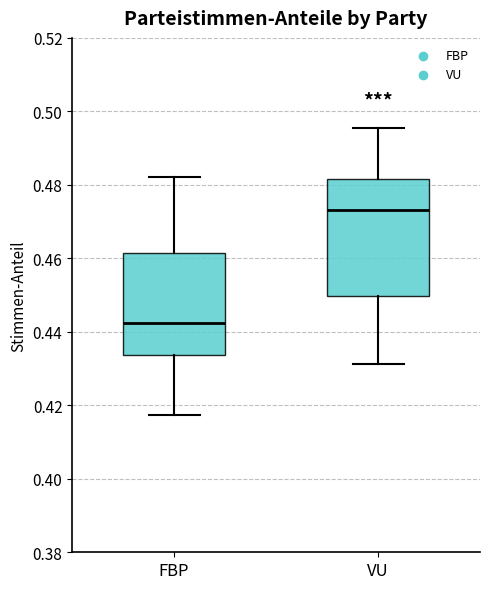

Reading left to right, transcribe this box plot: for each box, give where its median line is, the range the box spans, and where its two whiskers end, as read against the y-axis. The values are not printed on the chart, so give them approximately, as read against the axis.

FBP: median 0.442, box 0.434 to 0.462, whiskers 0.418 to 0.482
VU: median 0.474, box 0.450 to 0.482, whiskers 0.432 to 0.496